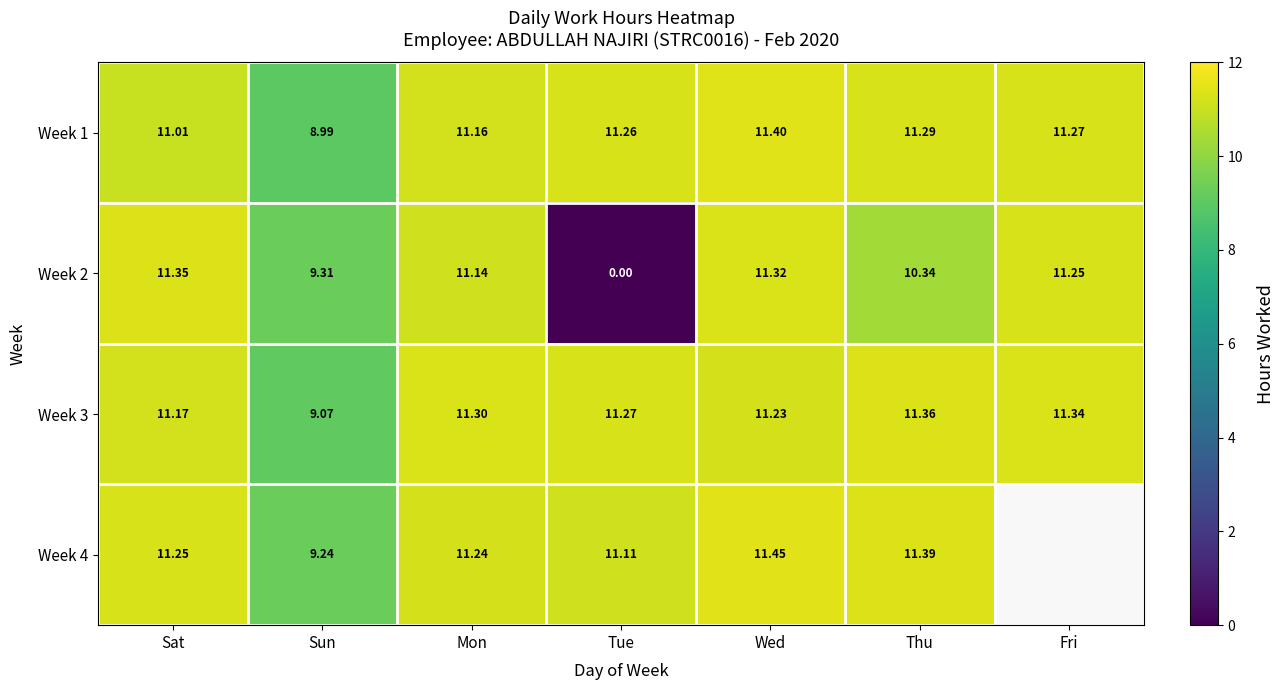

The value of Week 4 at Thu is 11.4. True or false?

True